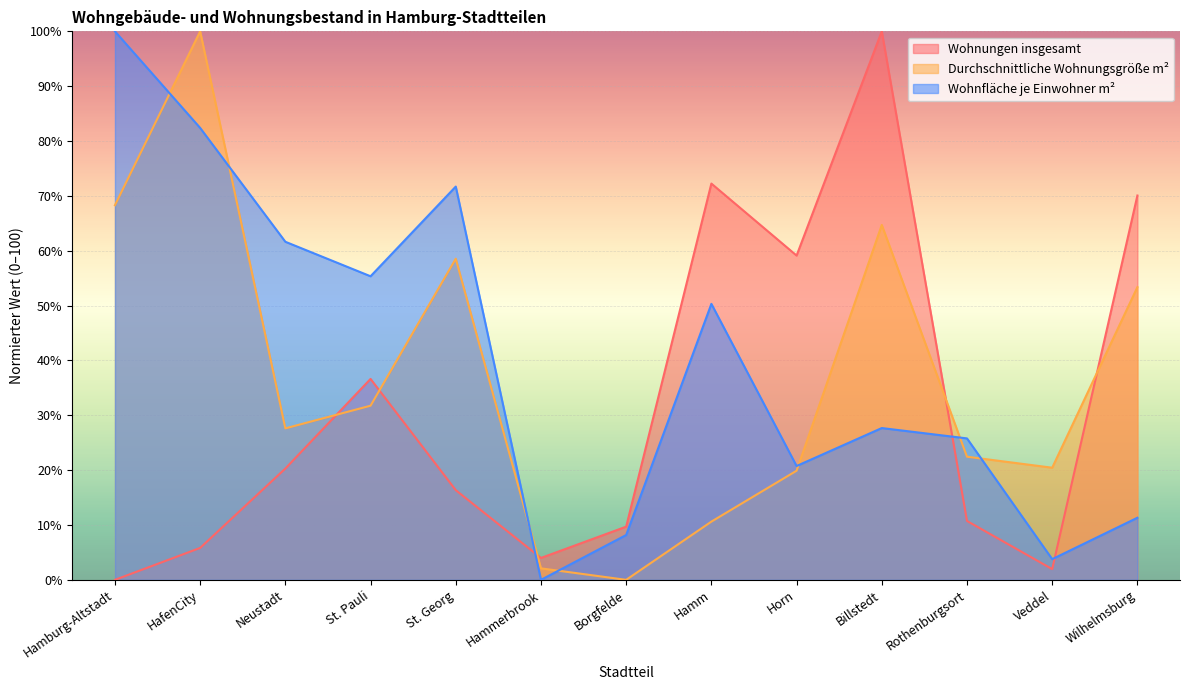

True or false: Wohnungen insgesamt and Durchschnittliche Wohnungsgröße m² intersect in this chart.

True